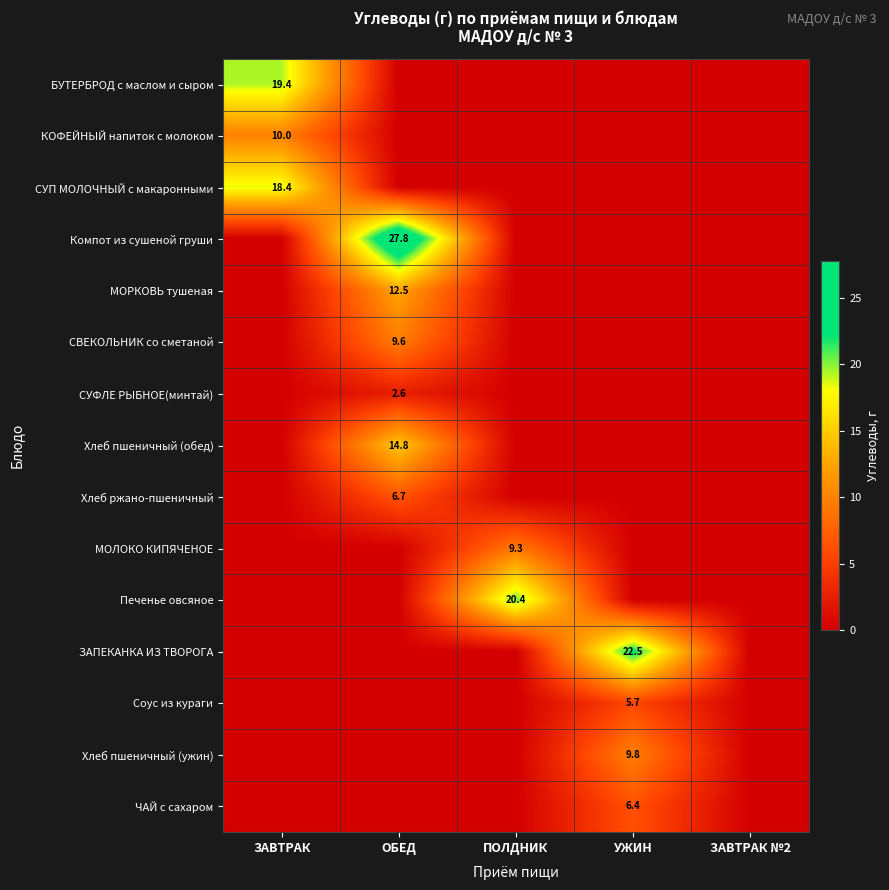

The ЧАЙ с сахаром series shows 6.4 at УЖИН. True or false?

True